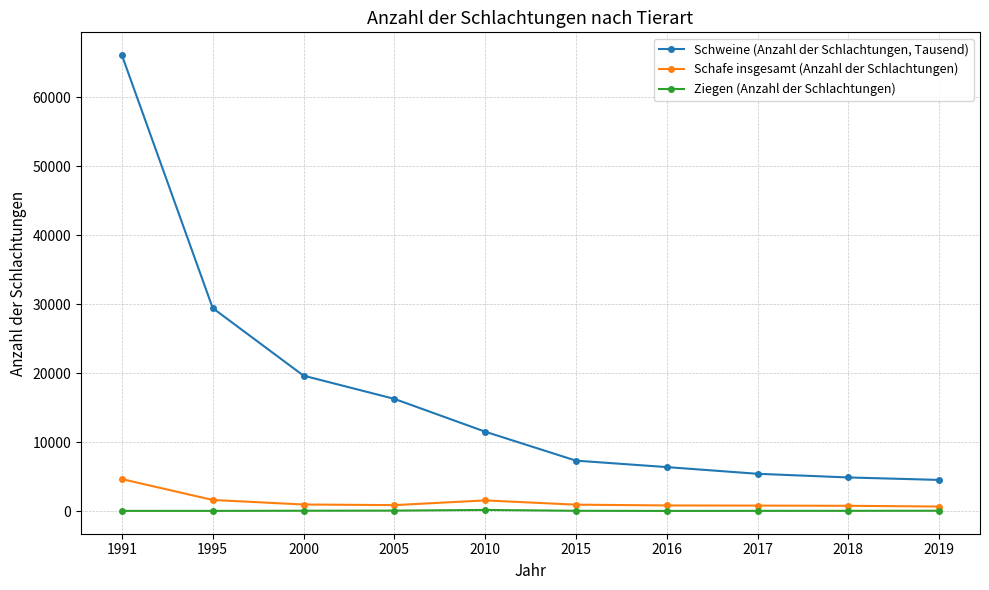

Between 2005 and 2016, which series saw the biggest shift?

Schweine (Anzahl der Schlachtungen, Tausend)